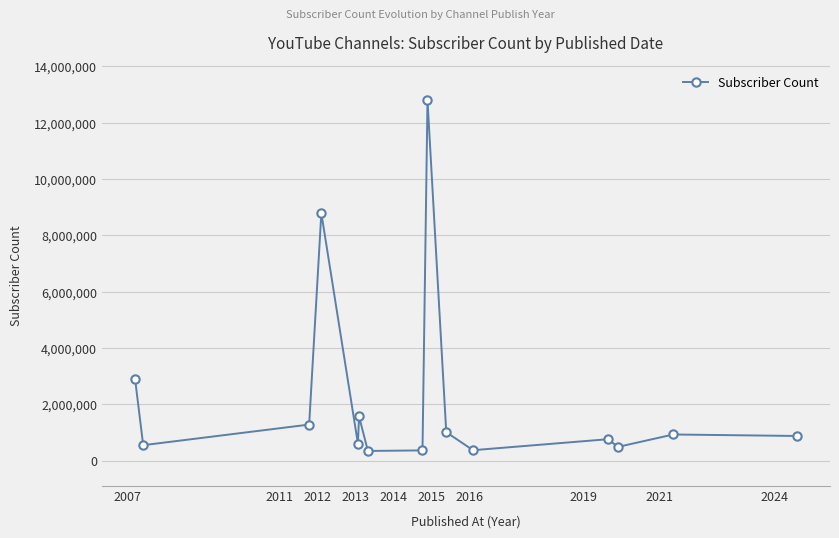

What is the value of the 4th point from the left?

8790000